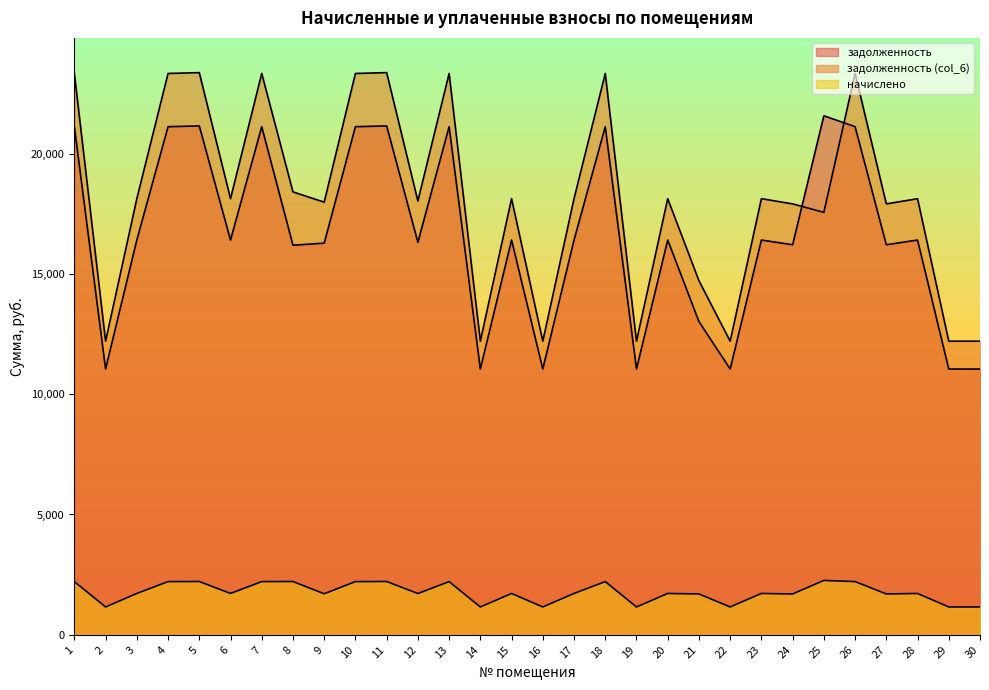

What is the average value of the задолженность series?

16600.6